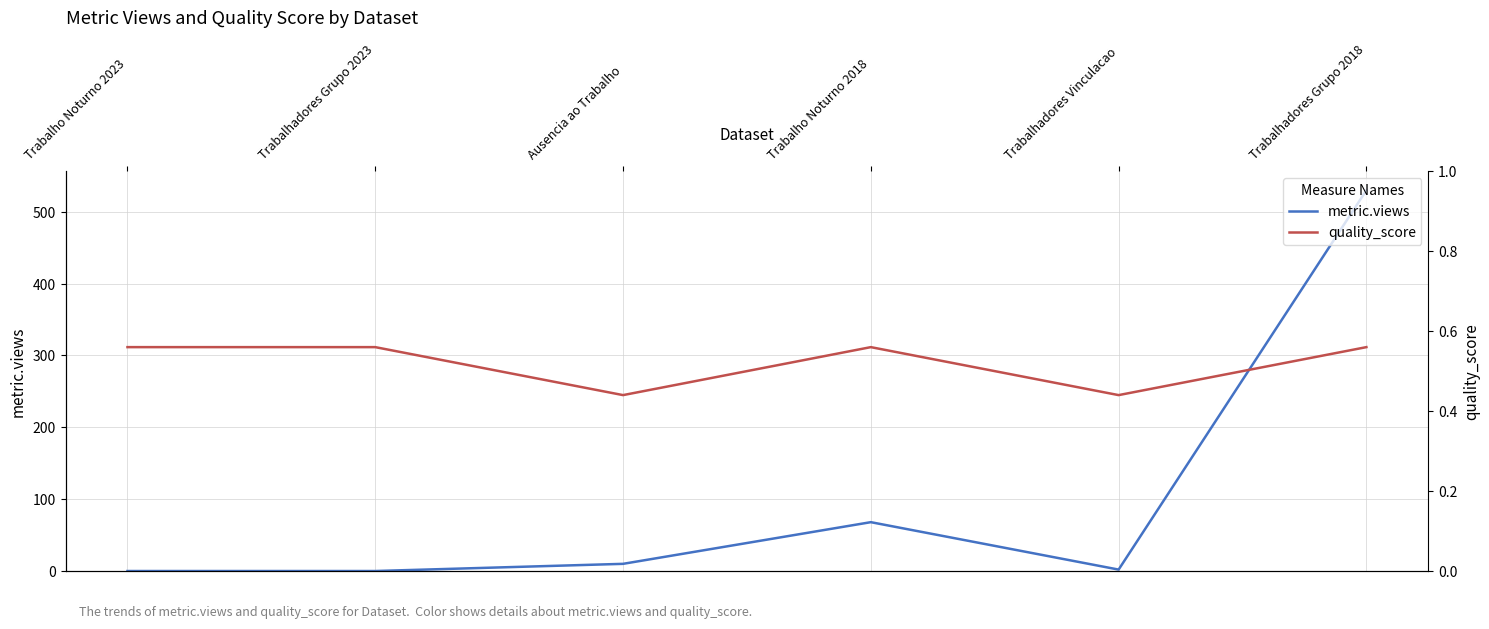

What is the sum of the quality_score values at Ausencia ao Trabalho and Trabalhadores Grupo 2018?

1.0